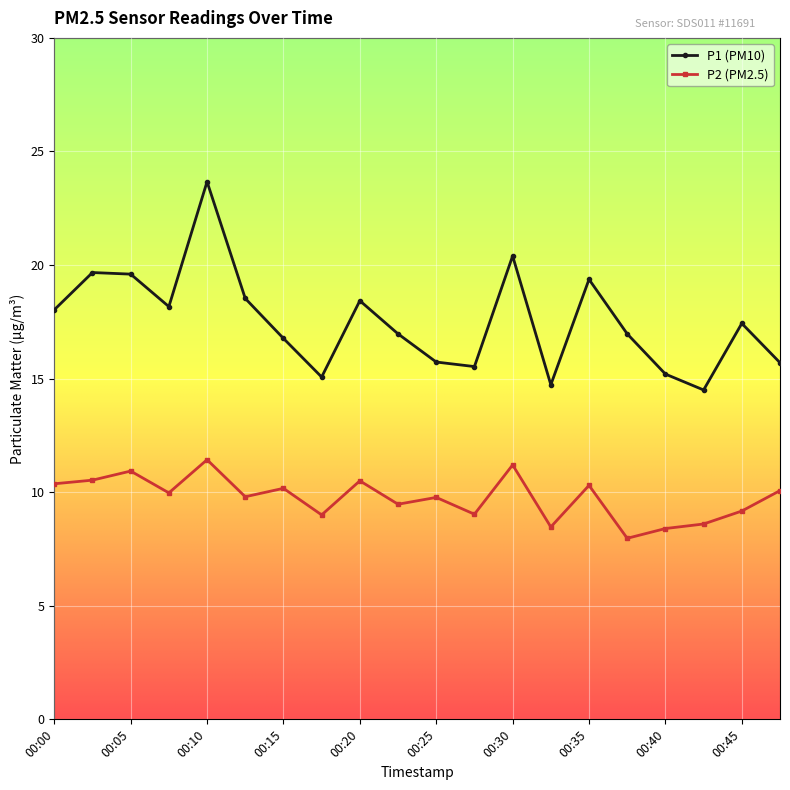

True or false: P1 (PM10) and P2 (PM2.5) intersect in this chart.

False